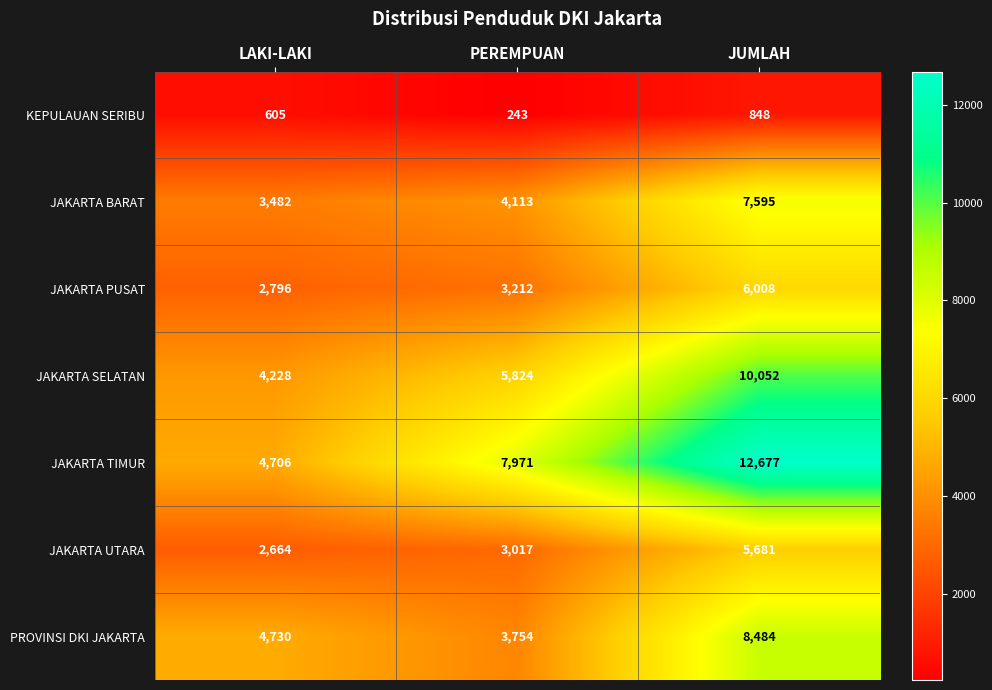

Rank the series at LAKI-LAKI from highest to lowest value.

PROVINSI DKI JAKARTA, JAKARTA TIMUR, JAKARTA SELATAN, JAKARTA BARAT, JAKARTA PUSAT, JAKARTA UTARA, KEPULAUAN SERIBU